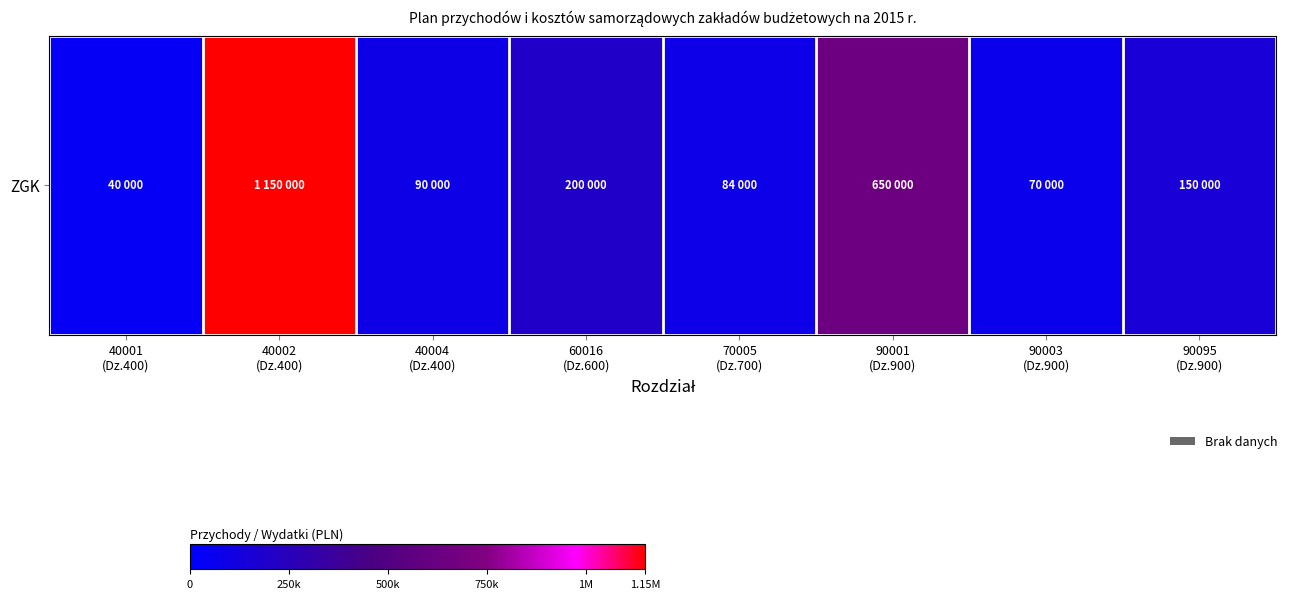

Which has a higher value, 90003
(Dz.900) or 90001
(Dz.900)?

90001
(Dz.900)